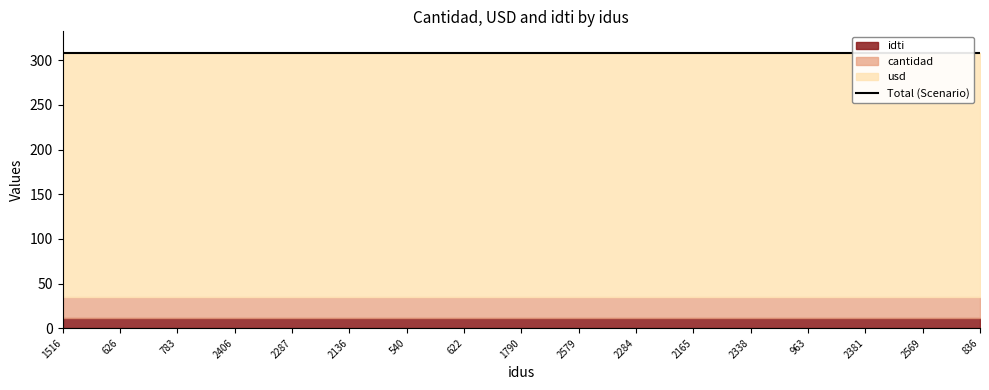

What are all the series names shown in the legend?

cantidad, usd, idti